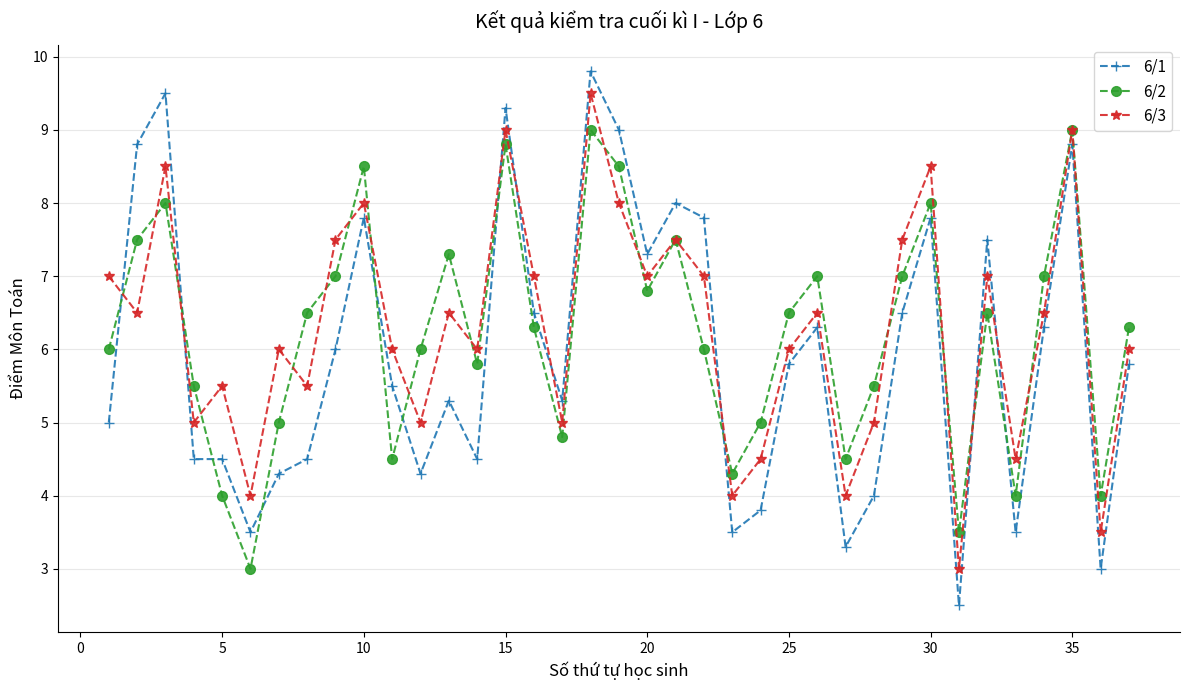

True or false: 6/3 has more than 2 interior local peaks.

True